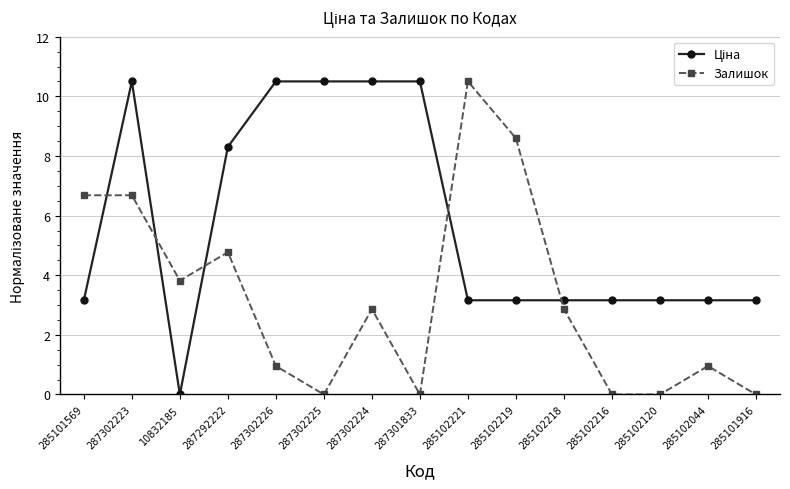

Where is Залишок nearest to the value 5?

287292222